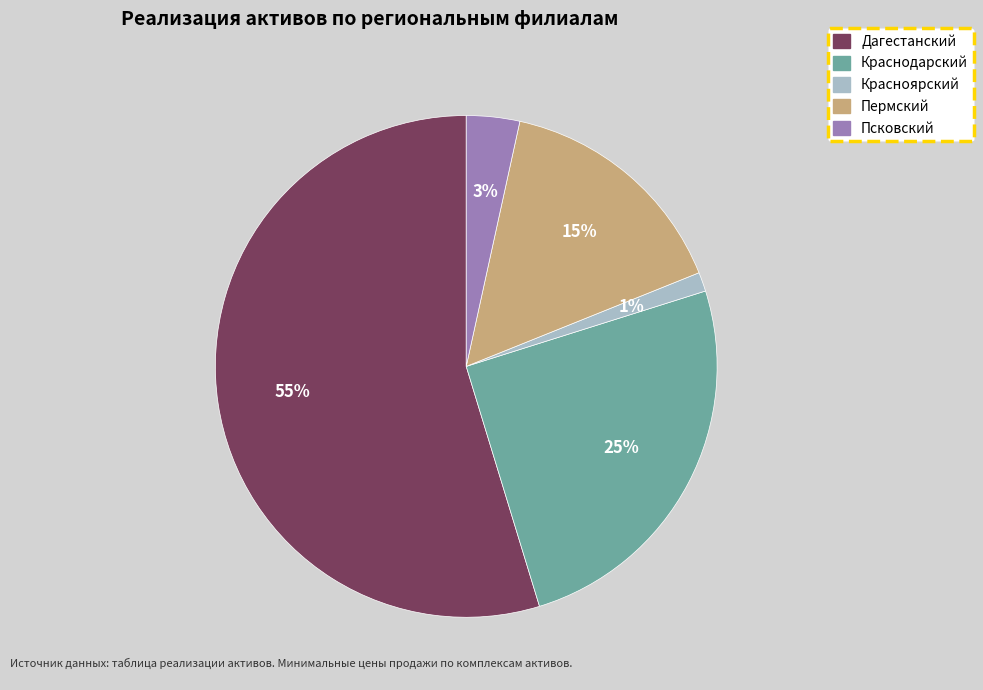

Is there any slice that represents more than half of the pie?

Yes